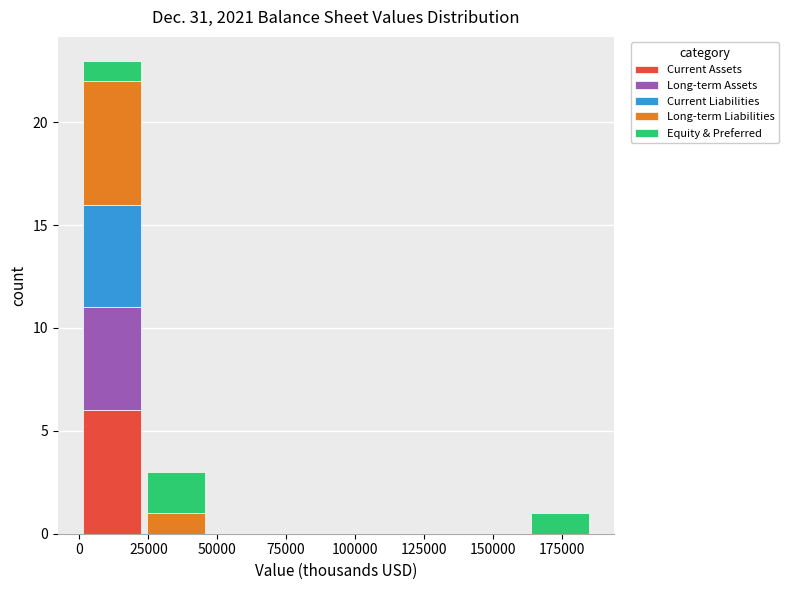

Reading left to right, list every stacked bar in this chart as the range it spans on the x-axis followed by its total height. Neither the bar edges nor the heights are printed on the chart, so give them approximately, as read against the axes.

0 to 25000: 23
25000 to 45000: 3
45000 to 70000: 0
70000 to 95000: 0
95000 to 115000: 0
115000 to 140000: 0
140000 to 165000: 0
165000 to 185000: 1